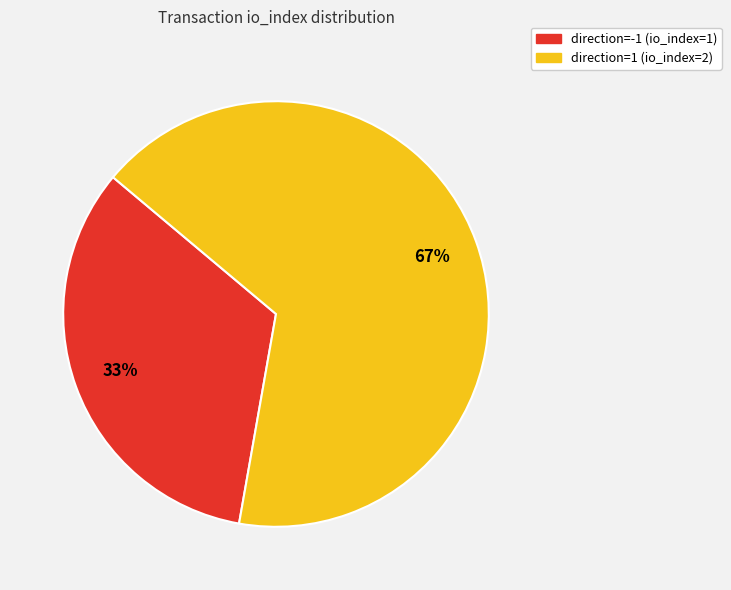

Count the number of slices in the pie.

2